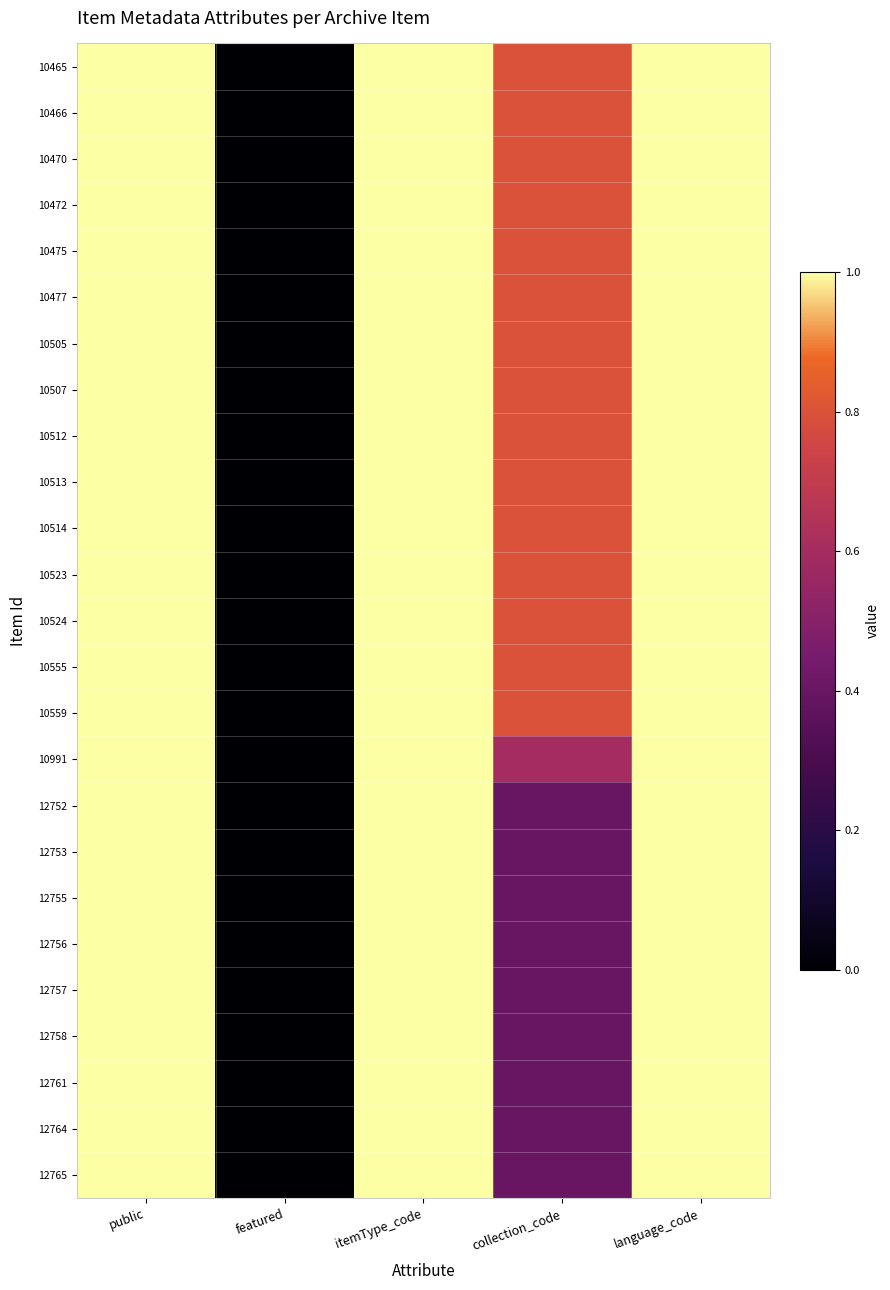

Reading left to right, extract all data points from this chart.

10465: public=1.0	featured=0.0	itemType_code=1.0	collection_code=0.8	language_code=1.0
10466: public=1.0	featured=0.0	itemType_code=1.0	collection_code=0.8	language_code=1.0
10470: public=1.0	featured=0.0	itemType_code=1.0	collection_code=0.8	language_code=1.0
10472: public=1.0	featured=0.0	itemType_code=1.0	collection_code=0.8	language_code=1.0
10475: public=1.0	featured=0.0	itemType_code=1.0	collection_code=0.8	language_code=1.0
10477: public=1.0	featured=0.0	itemType_code=1.0	collection_code=0.8	language_code=1.0
10505: public=1.0	featured=0.0	itemType_code=1.0	collection_code=0.8	language_code=1.0
10507: public=1.0	featured=0.0	itemType_code=1.0	collection_code=0.8	language_code=1.0
10512: public=1.0	featured=0.0	itemType_code=1.0	collection_code=0.8	language_code=1.0
10513: public=1.0	featured=0.0	itemType_code=1.0	collection_code=0.8	language_code=1.0
10514: public=1.0	featured=0.0	itemType_code=1.0	collection_code=0.8	language_code=1.0
10523: public=1.0	featured=0.0	itemType_code=1.0	collection_code=0.8	language_code=1.0
10524: public=1.0	featured=0.0	itemType_code=1.0	collection_code=0.8	language_code=1.0
10555: public=1.0	featured=0.0	itemType_code=1.0	collection_code=0.8	language_code=1.0
10559: public=1.0	featured=0.0	itemType_code=1.0	collection_code=0.8	language_code=1.0
10991: public=1.0	featured=0.0	itemType_code=1.0	collection_code=0.6	language_code=1.0
12752: public=1.0	featured=0.0	itemType_code=1.0	collection_code=0.4	language_code=1.0
12753: public=1.0	featured=0.0	itemType_code=1.0	collection_code=0.4	language_code=1.0
12755: public=1.0	featured=0.0	itemType_code=1.0	collection_code=0.4	language_code=1.0
12756: public=1.0	featured=0.0	itemType_code=1.0	collection_code=0.4	language_code=1.0
12757: public=1.0	featured=0.0	itemType_code=1.0	collection_code=0.4	language_code=1.0
12758: public=1.0	featured=0.0	itemType_code=1.0	collection_code=0.4	language_code=1.0
12761: public=1.0	featured=0.0	itemType_code=1.0	collection_code=0.4	language_code=1.0
12764: public=1.0	featured=0.0	itemType_code=1.0	collection_code=0.4	language_code=1.0
12765: public=1.0	featured=0.0	itemType_code=1.0	collection_code=0.4	language_code=1.0